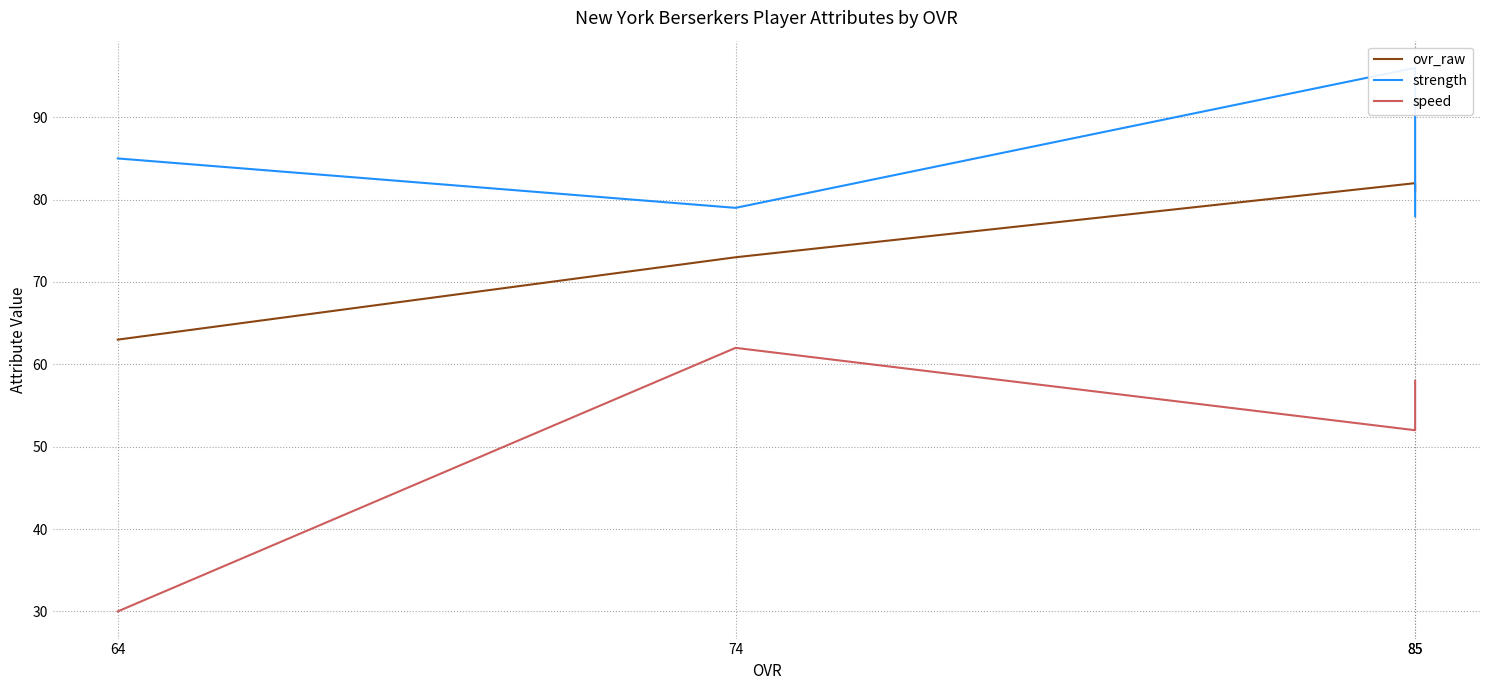

At which label does strength reach its peak?

85